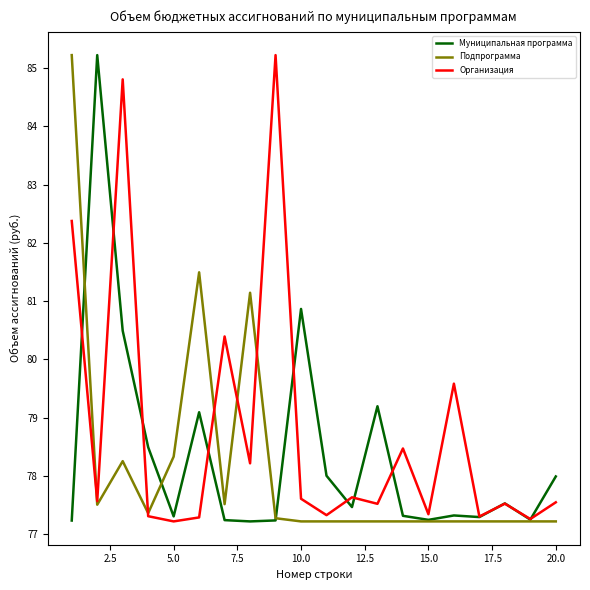

What is the minimum value for Организация?

77.2